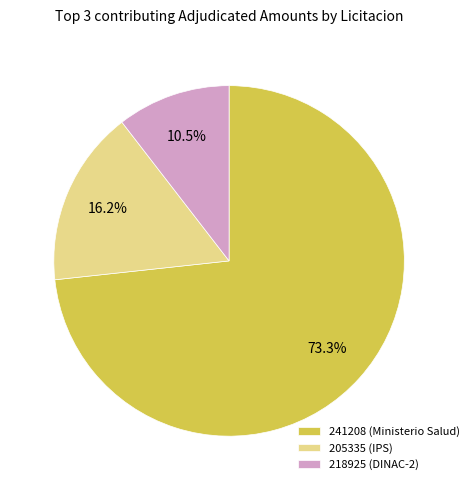

Which slice is the smallest?

218925 (DINAC-2)